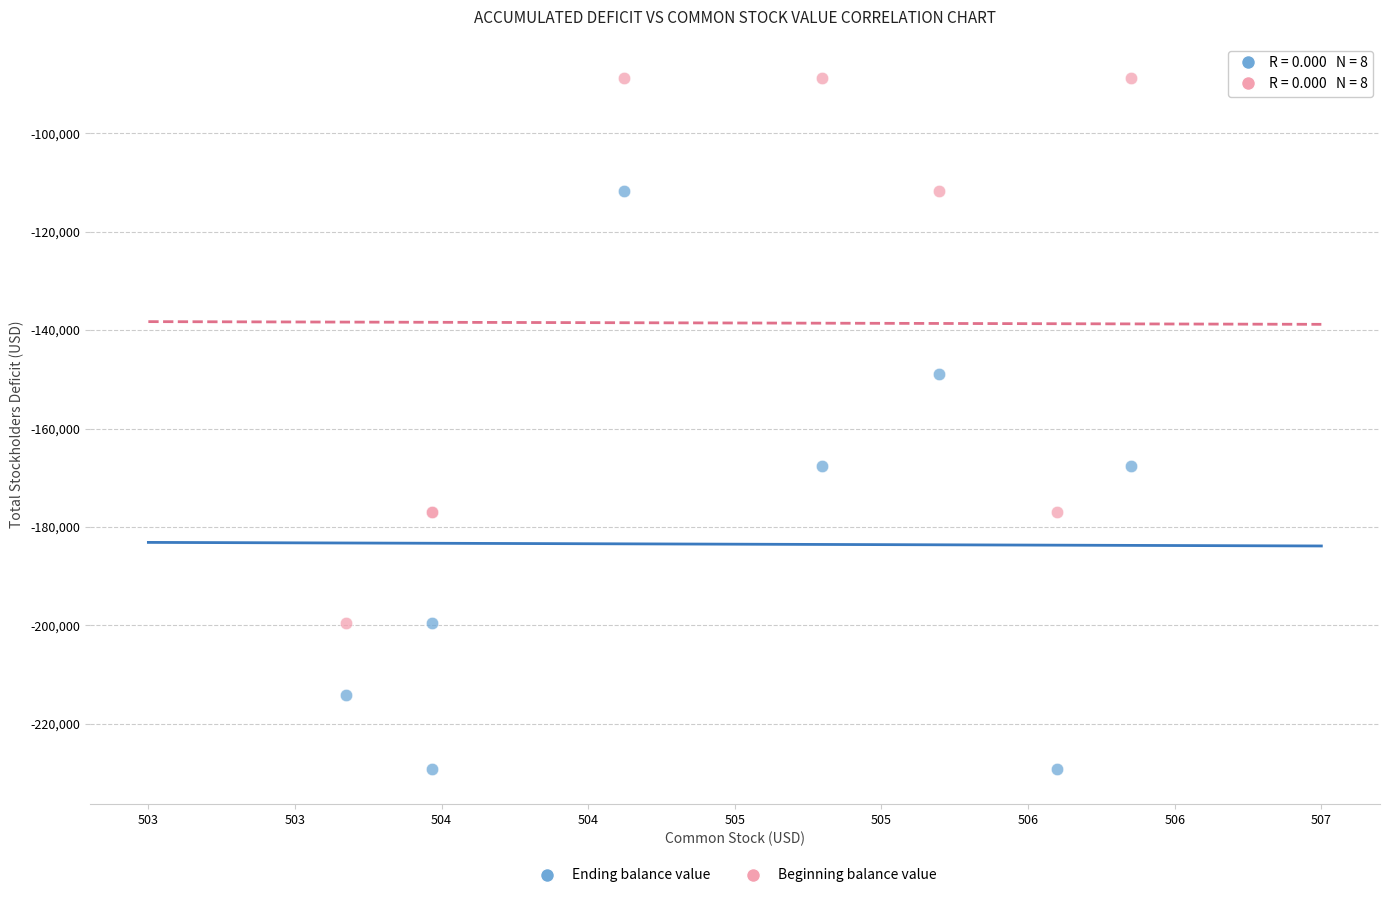

Which series has the largest Y range (max minus min)?

Ending balance value